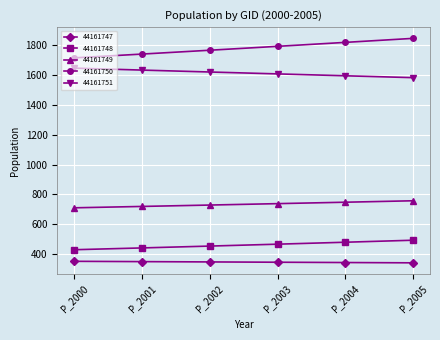

True or false: 44161750 and 44161749 cross at least once.

False